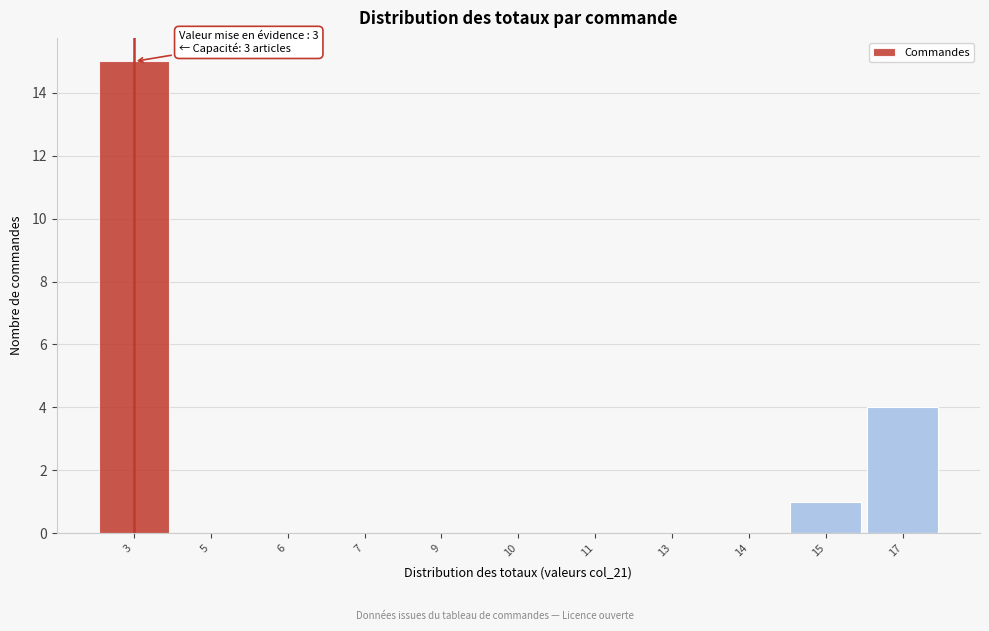

Reading left to right, list all the values displayed in this chart.

3=15	5=0	6=0	7=0	9=0	10=0	11=0	13=0	14=0	15=1	17=4